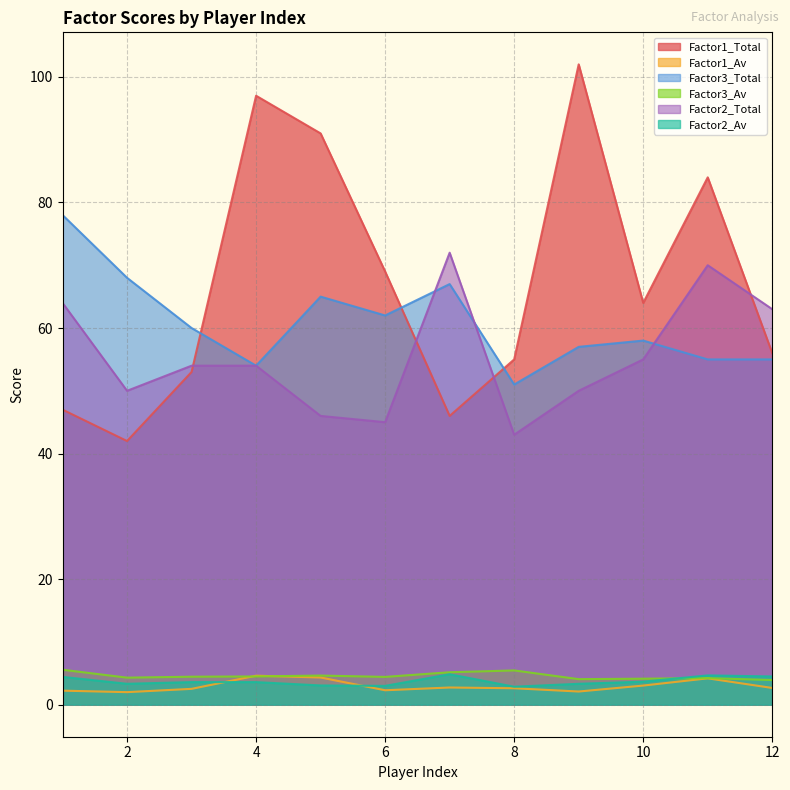

Where is Factor3_Total nearest to the value 64?

5